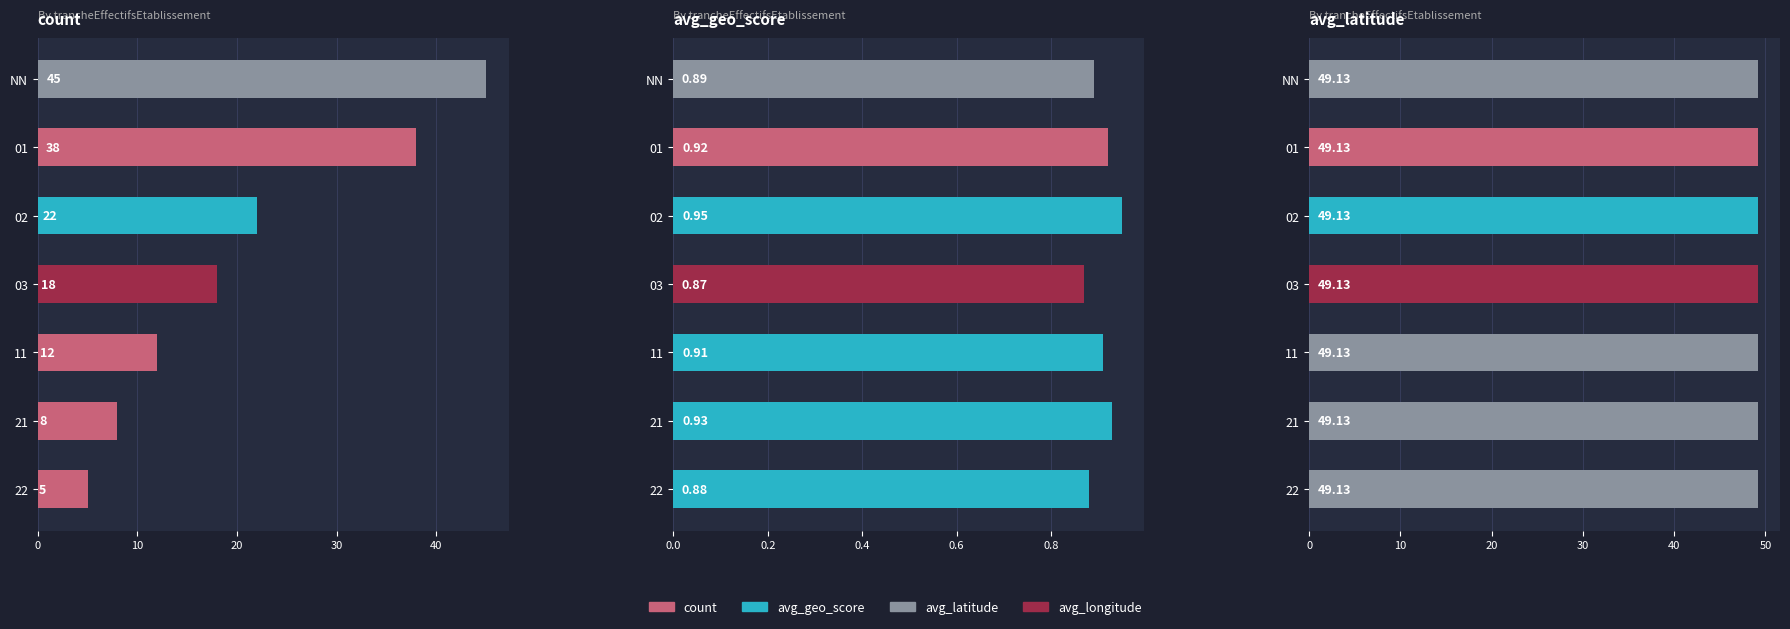

Is it true that count equals 7.6 at 22?

False